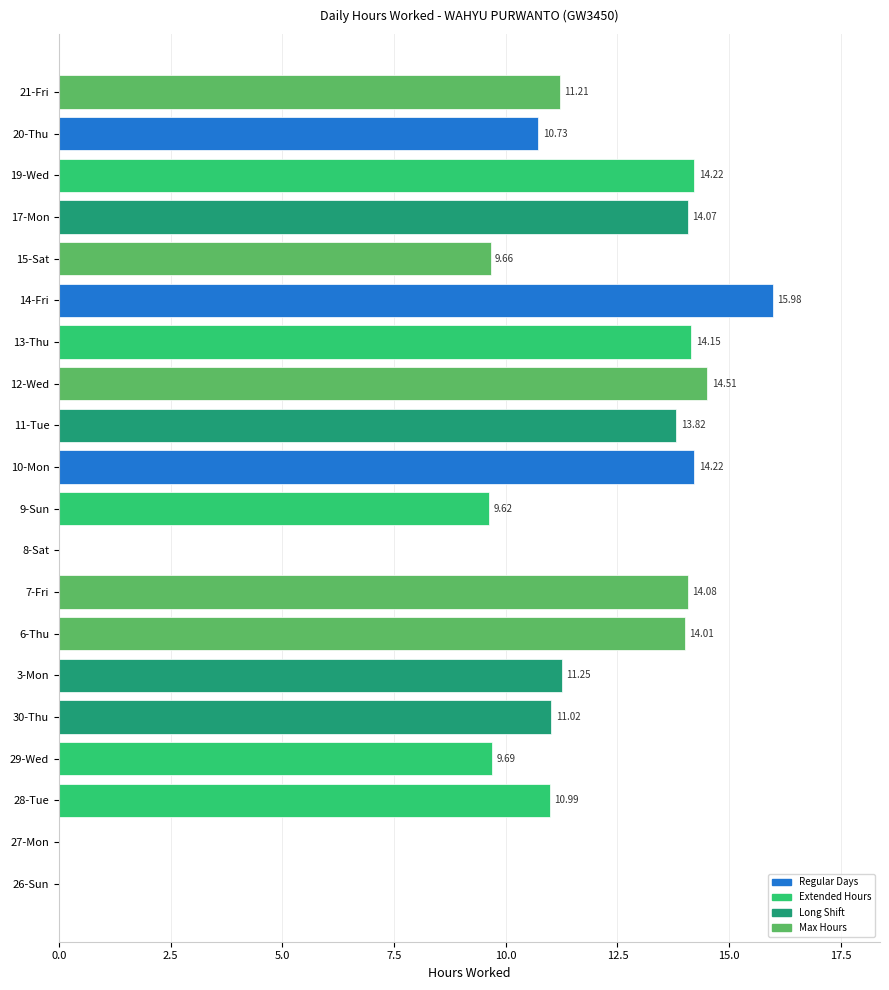

What is the sum of the values at 10-Mon and 13-Thu?

28.4